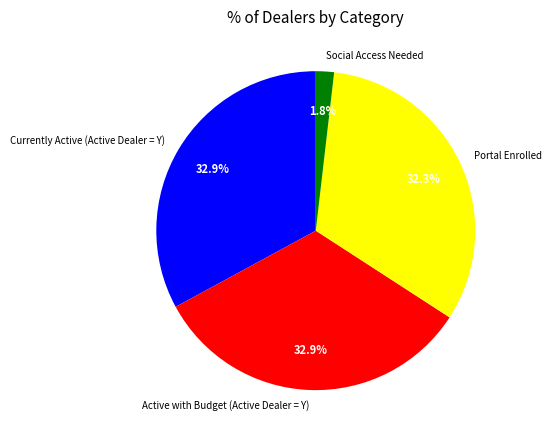

What percentage is the Active with Budget (Active Dealer = Y) slice, to the nearest percent?

33%